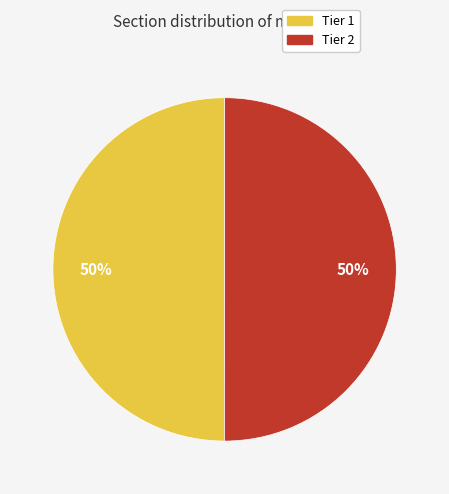

To the nearest percent, what portion does Tier 1 represent?

50%